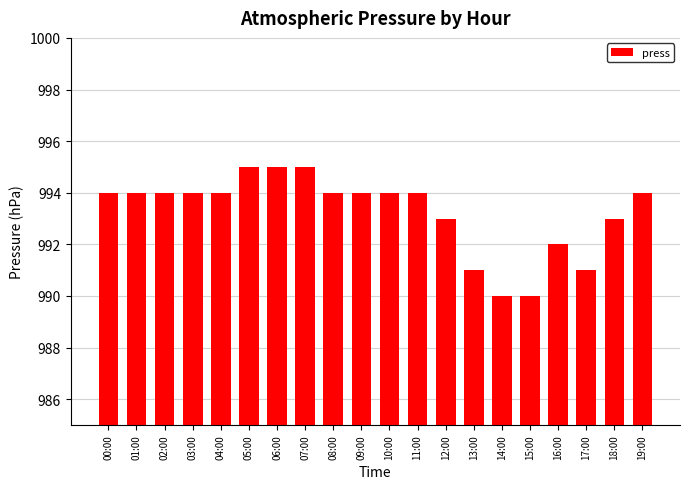

What is the minimum value shown in the chart?

990